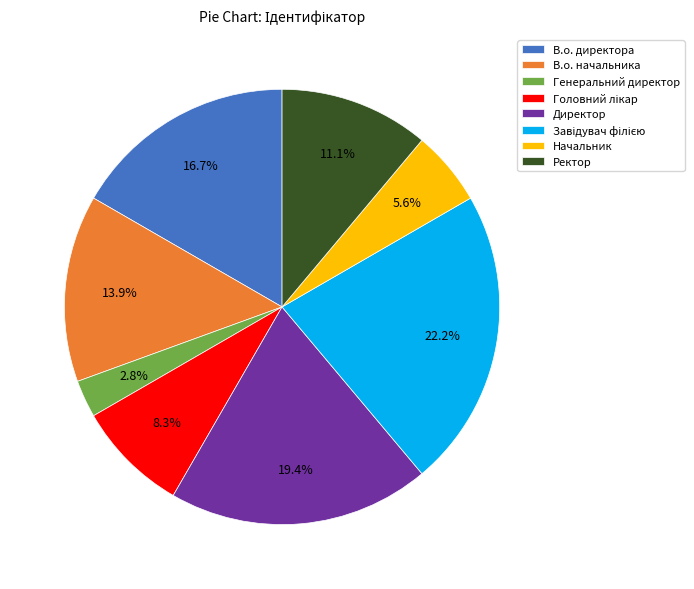

Between Ректор and Директор, which is larger?

Директор